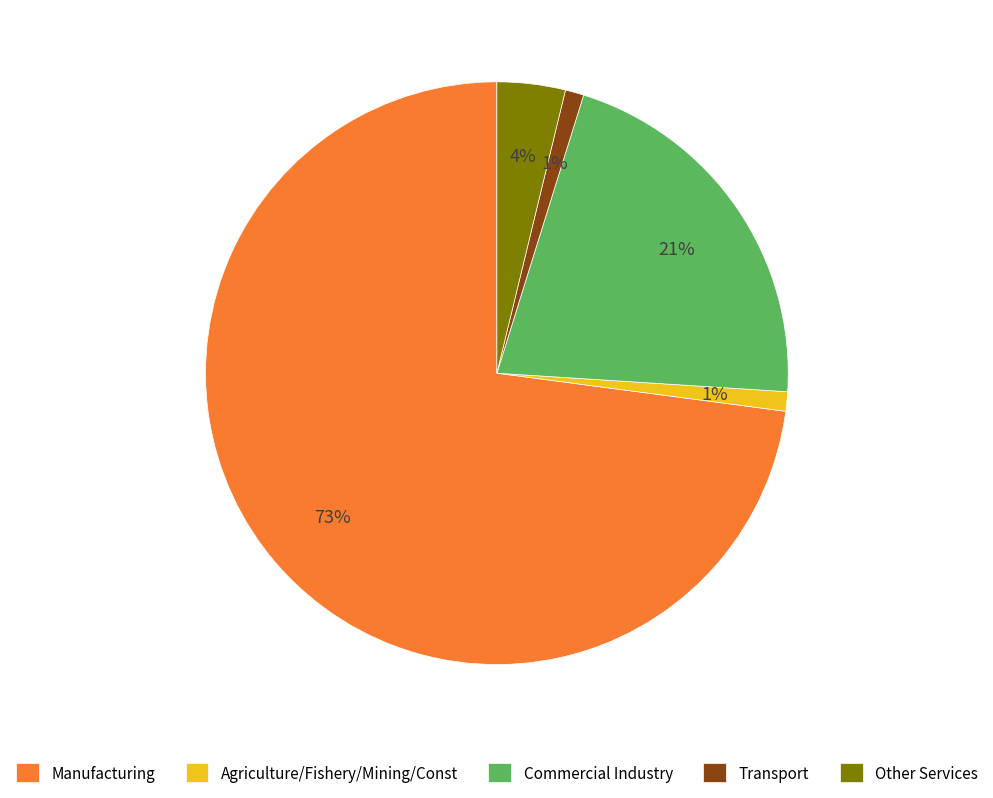

Is there a majority slice in this chart?

Yes